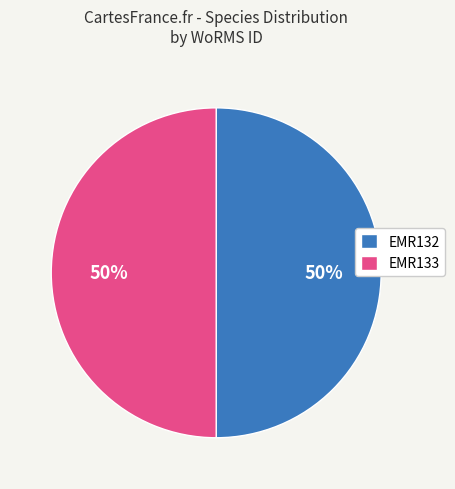

What is the ratio of the value at EMR132 to the value at EMR133?

1.0